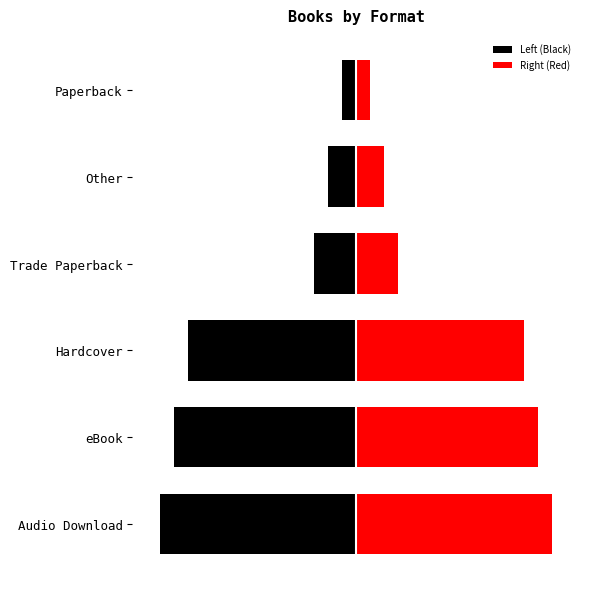

Rank the series by their average value, from lowest to highest.

Left (Black), Right (Red)